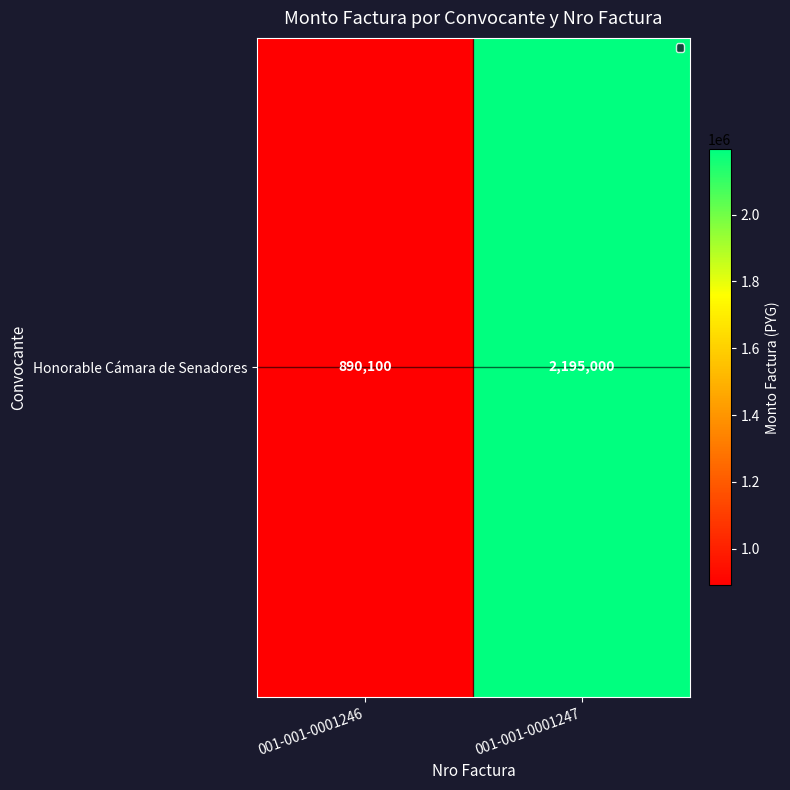

The value at 001-001-0001246 is 890100. True or false?

True